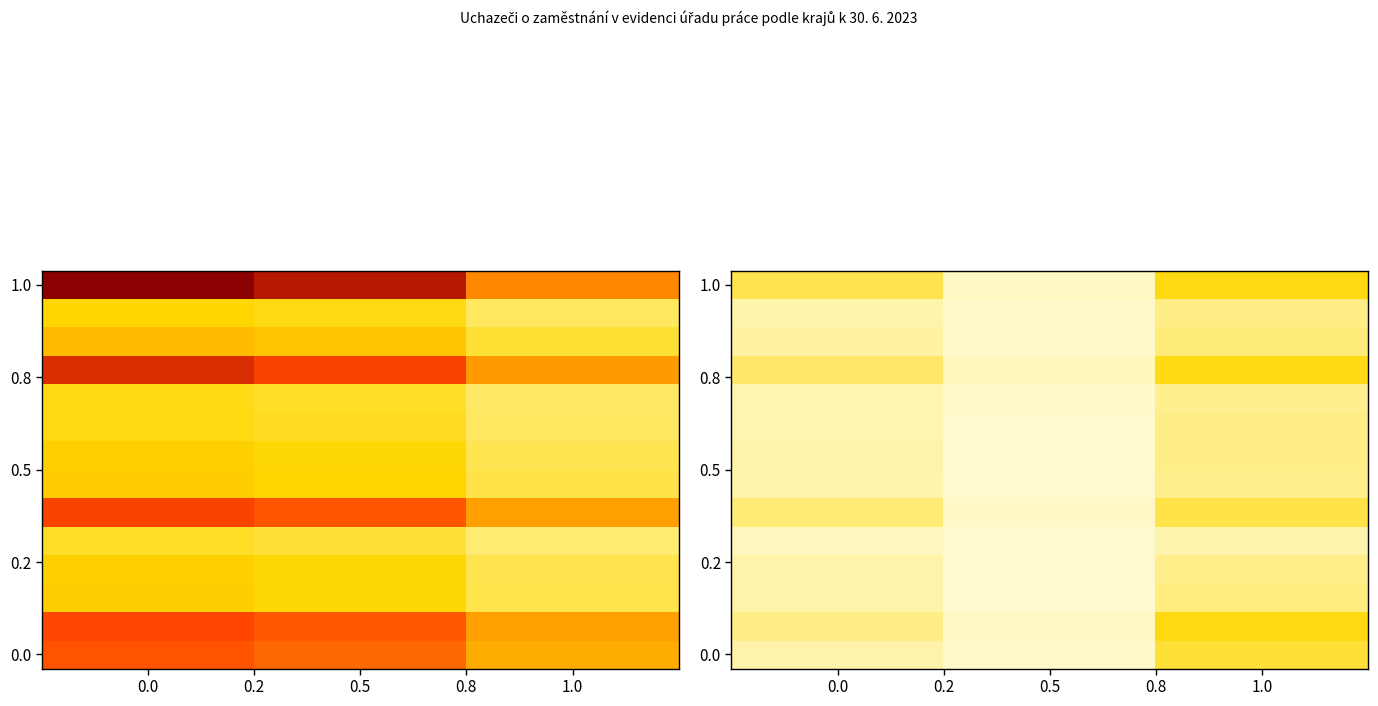

What is the greatest value displayed?

9018